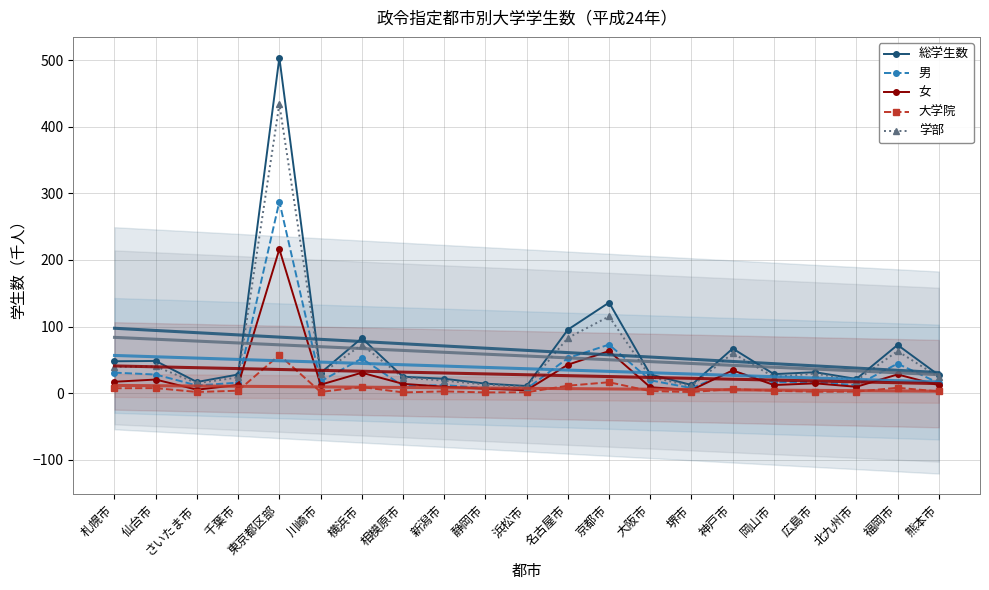

List the series in order of their peak value, lowest first.

大学院, 女, 男, 学部, 総学生数